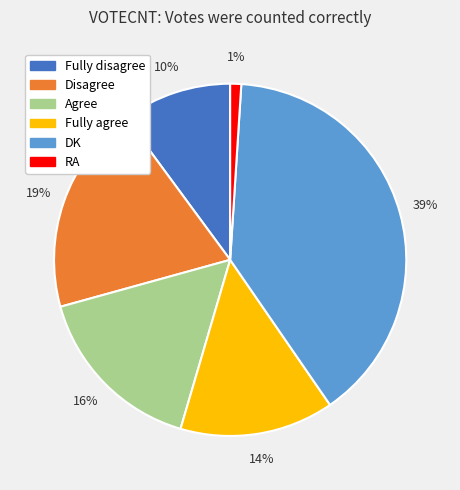

What percentage is the Fully disagree slice, to the nearest percent?

10%